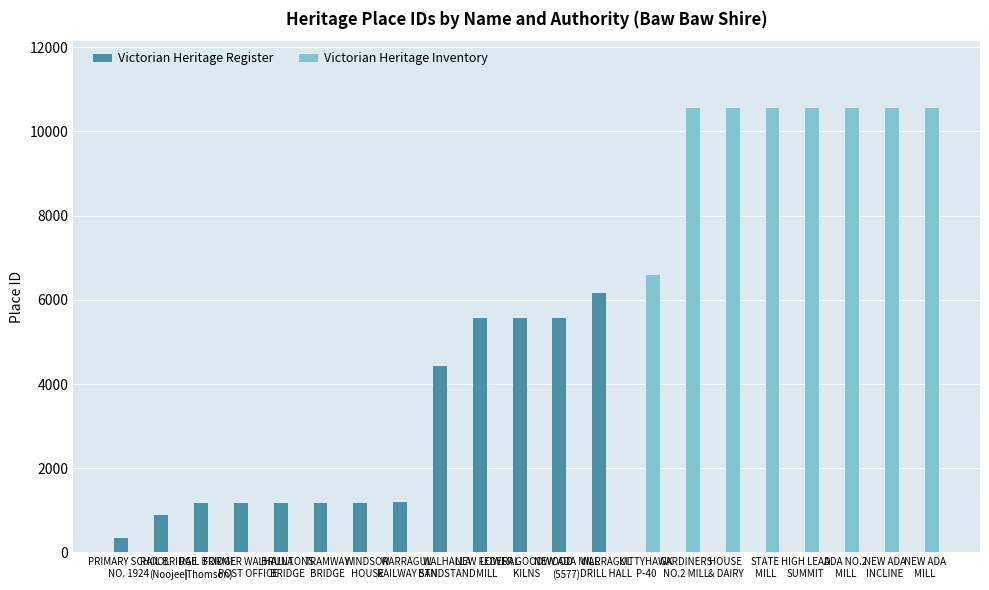

Count the number of data series in this chart.

2